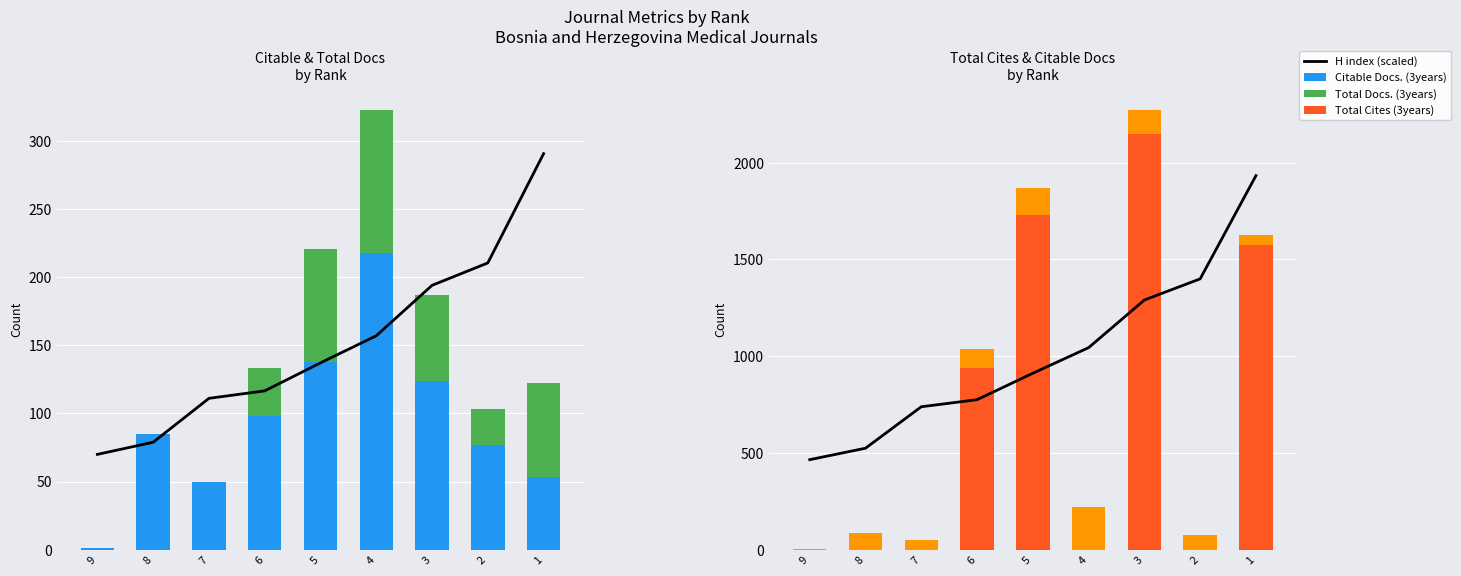

What is the sum of all Total Docs. (3years) values?

381.0